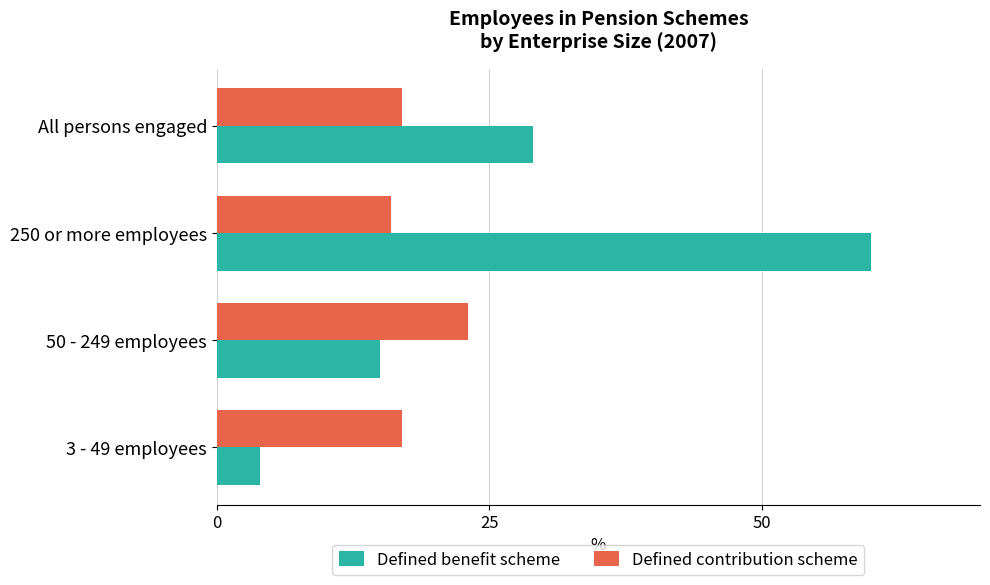

Is it true that Defined contribution scheme equals 11 at 50 - 249 employees?

False